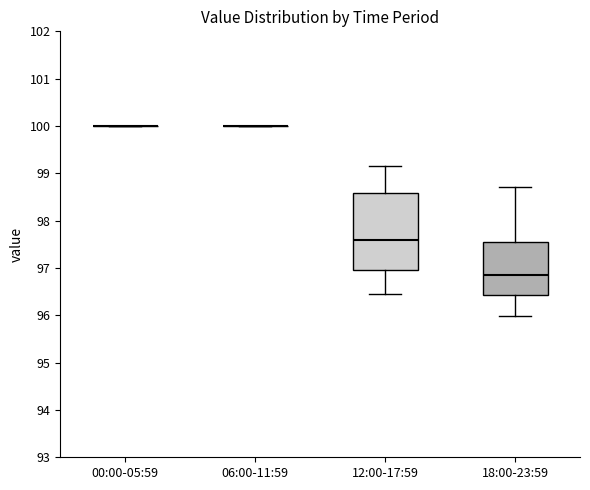

Reading left to right, read every box against the y-axis: the position of its median line, the range the box covers, and the ends of its whiskers. The values are not printed on the chart, so give them approximately, as read against the axis.

00:00-05:59: box collapsed to a line at 100.0, whiskers 100.0 to 100.0
06:00-11:59: box collapsed to a line at 100.0, whiskers 100.0 to 100.0
12:00-17:59: median 97.6, box 97.0 to 98.6, whiskers 96.5 to 99.2
18:00-23:59: median 96.8, box 96.4 to 97.5, whiskers 96.0 to 98.7